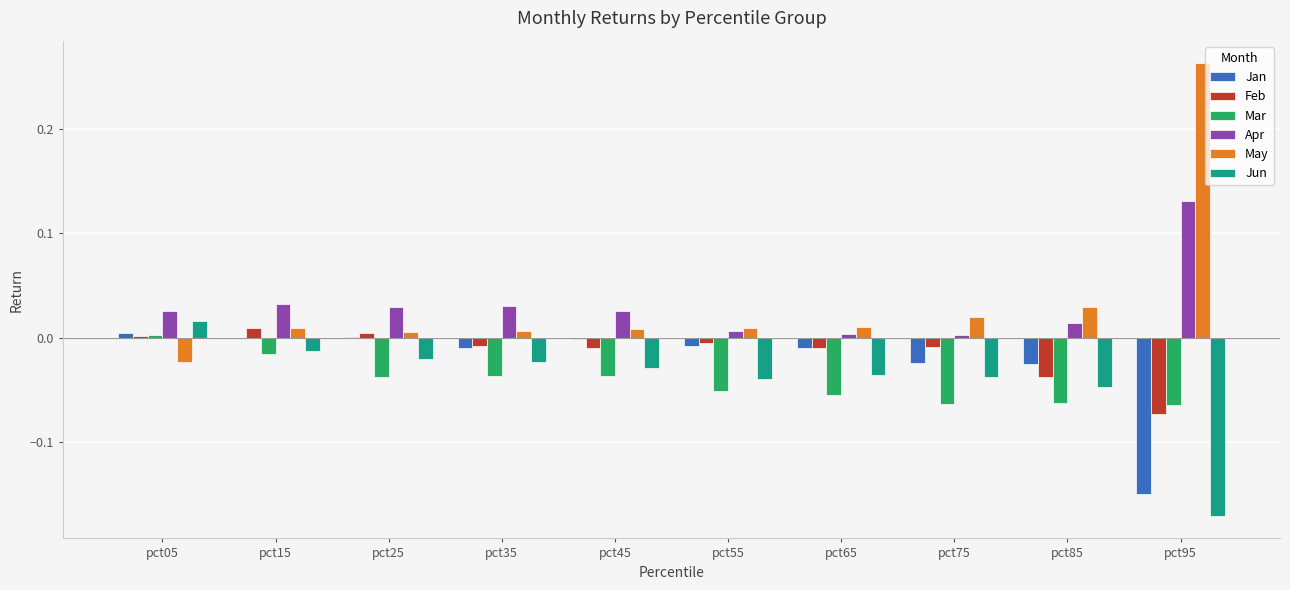

Is it true that Jun equals -0.1 at pct75?

False